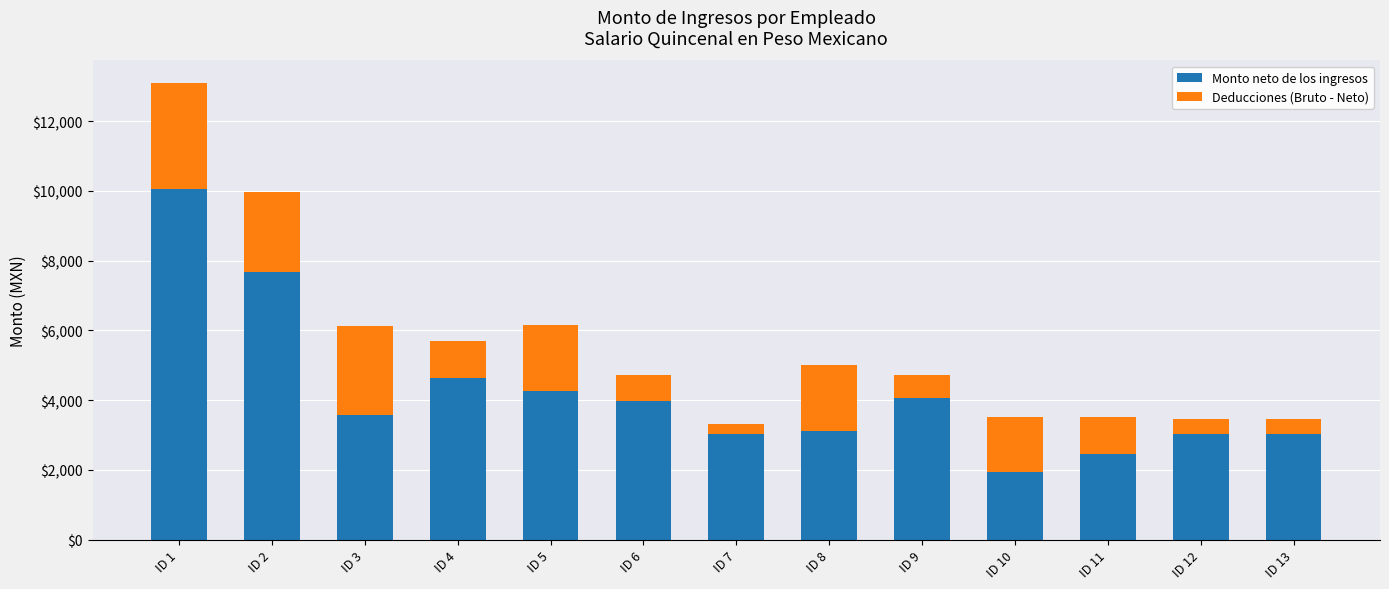

At which category is the sum across all series the highest?

ID 1